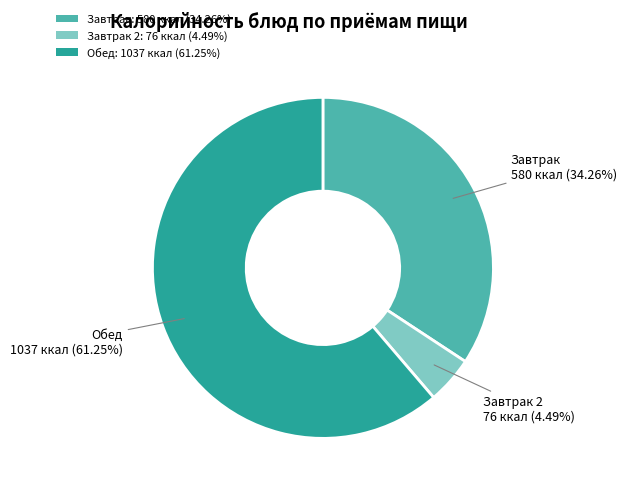

Approximately how many times larger is the value at Завтрак: 580 ккал (34.26%) compared to Обед: 1037 ккал (61.25%)?

0.6